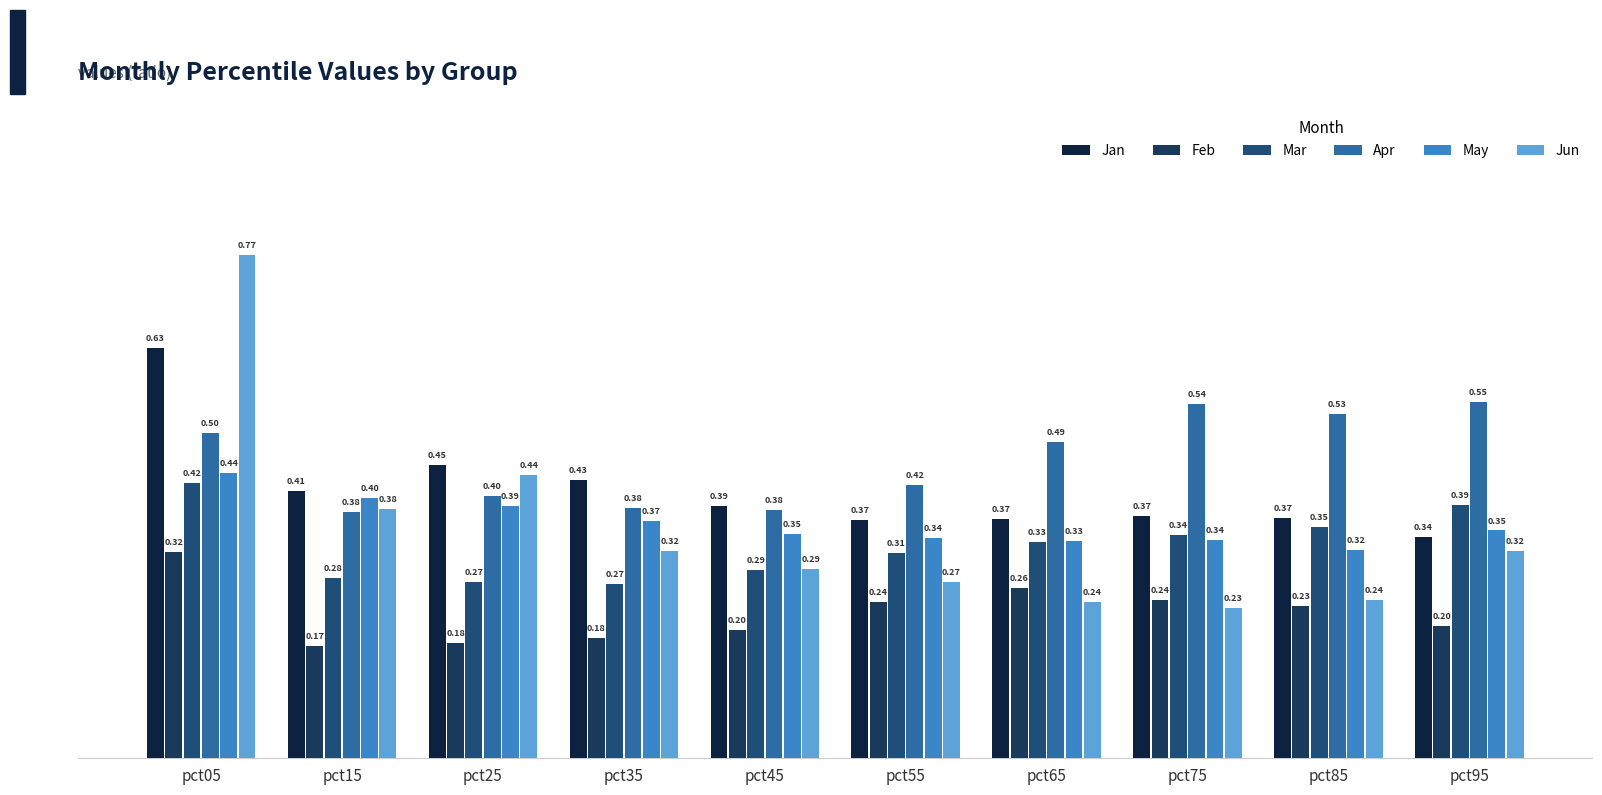

Does the chart contain any negative values?

No